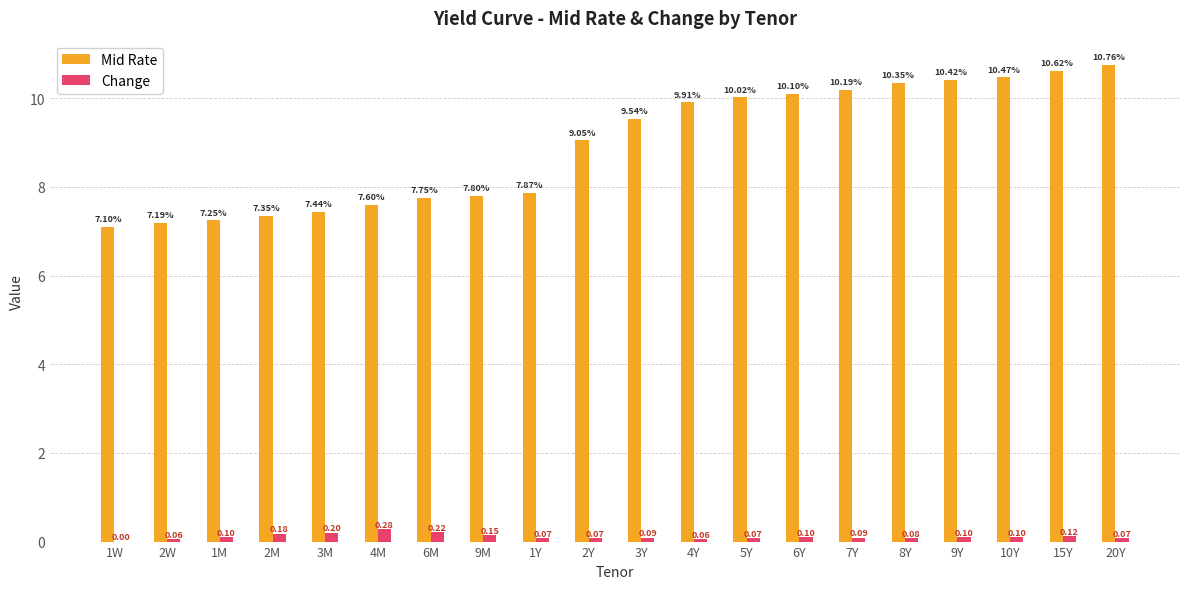

How many series are shown in this chart?

2